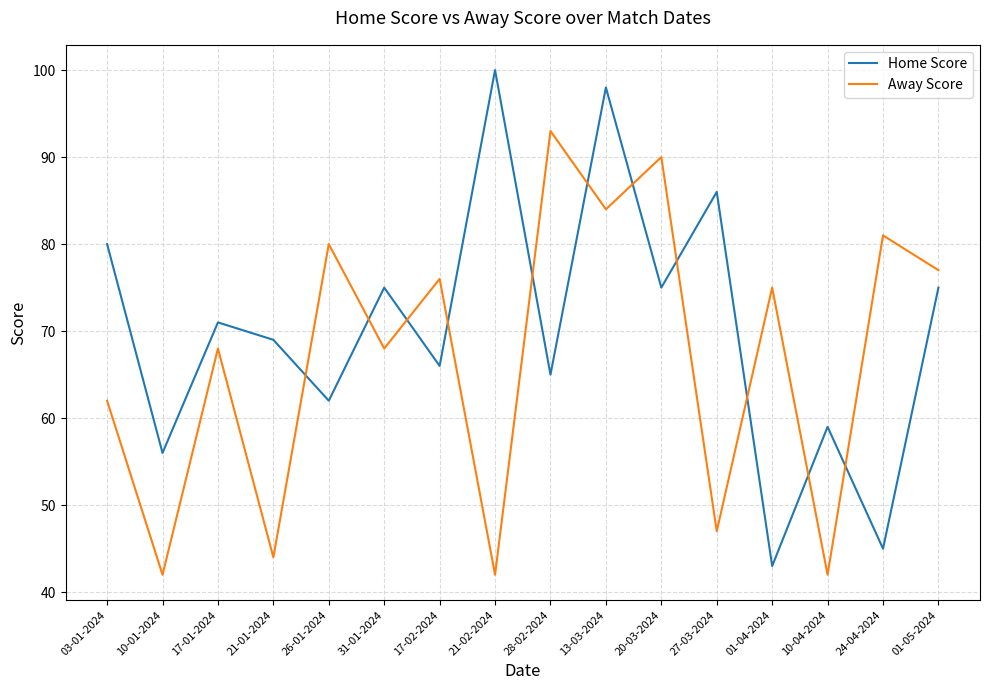

Is it true that Away Score equals 108 at 03-01-2024?

False